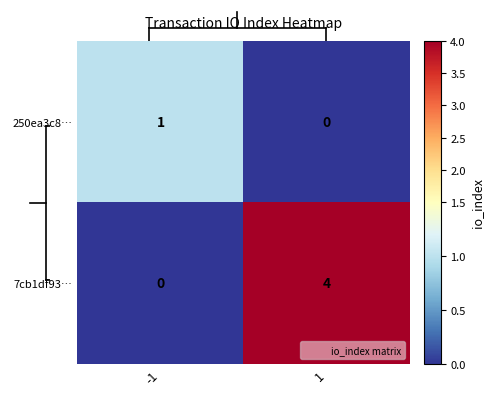

What is the difference between the maximum and minimum values in the 7cb1df93… series?

4